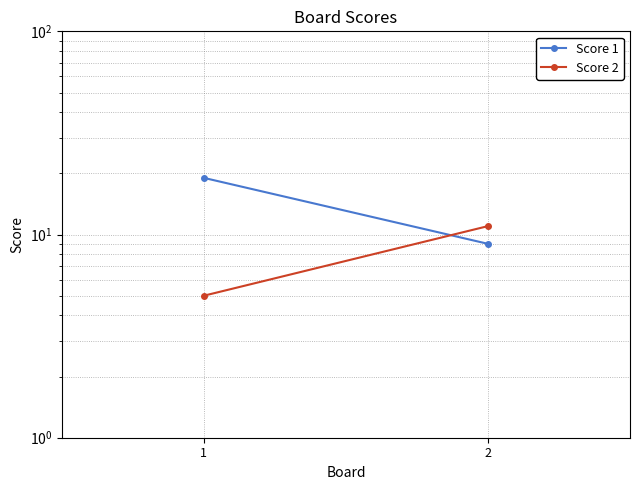

The value of Score 1 at 2 is 9. True or false?

True